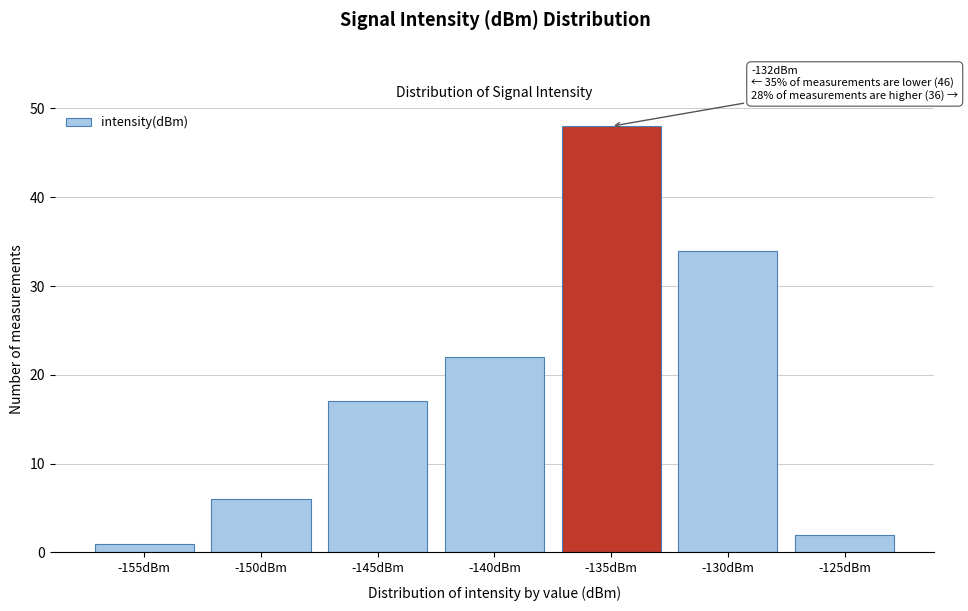

Reading left to right, what are all the values shown in this chart?

-155dBm=1	-150dBm=6	-145dBm=17	-140dBm=22	-135dBm=48	-130dBm=34	-125dBm=2